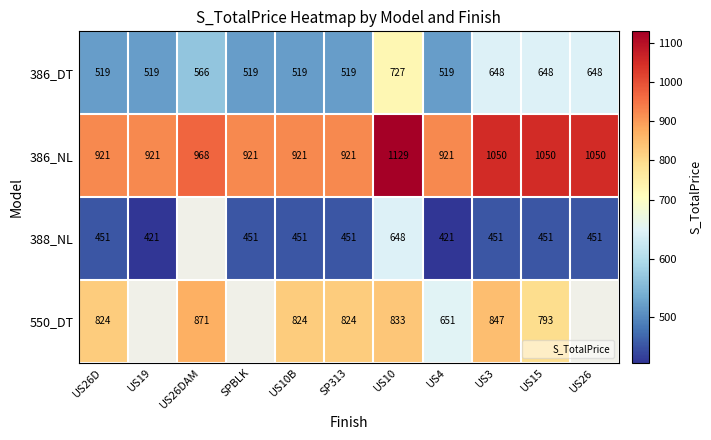

At which category is the sum across all series the highest?

US10